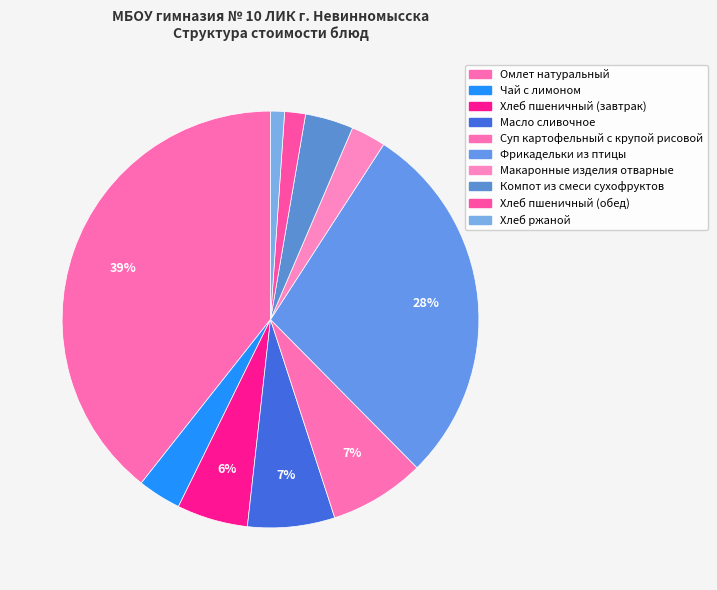

Count the number of slices in the pie.

10